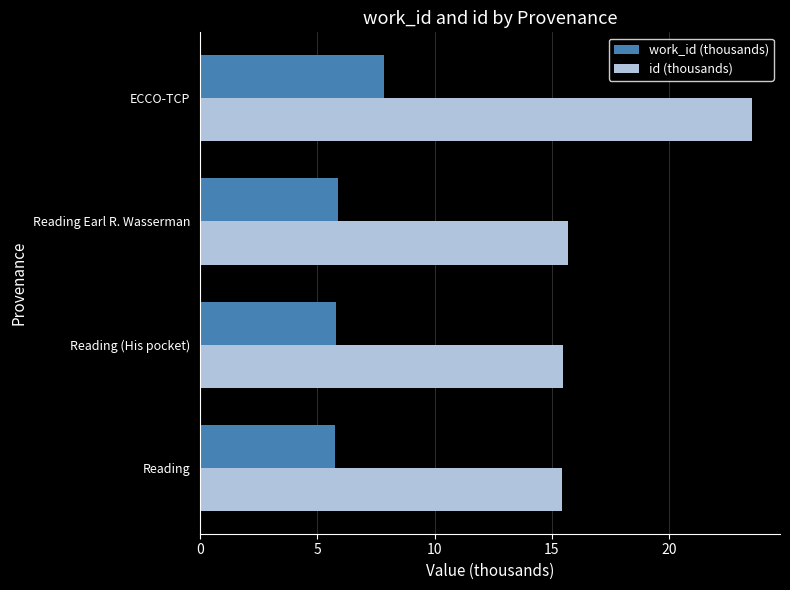

List the series in order of their peak value, lowest first.

work_id (thousands), id (thousands)